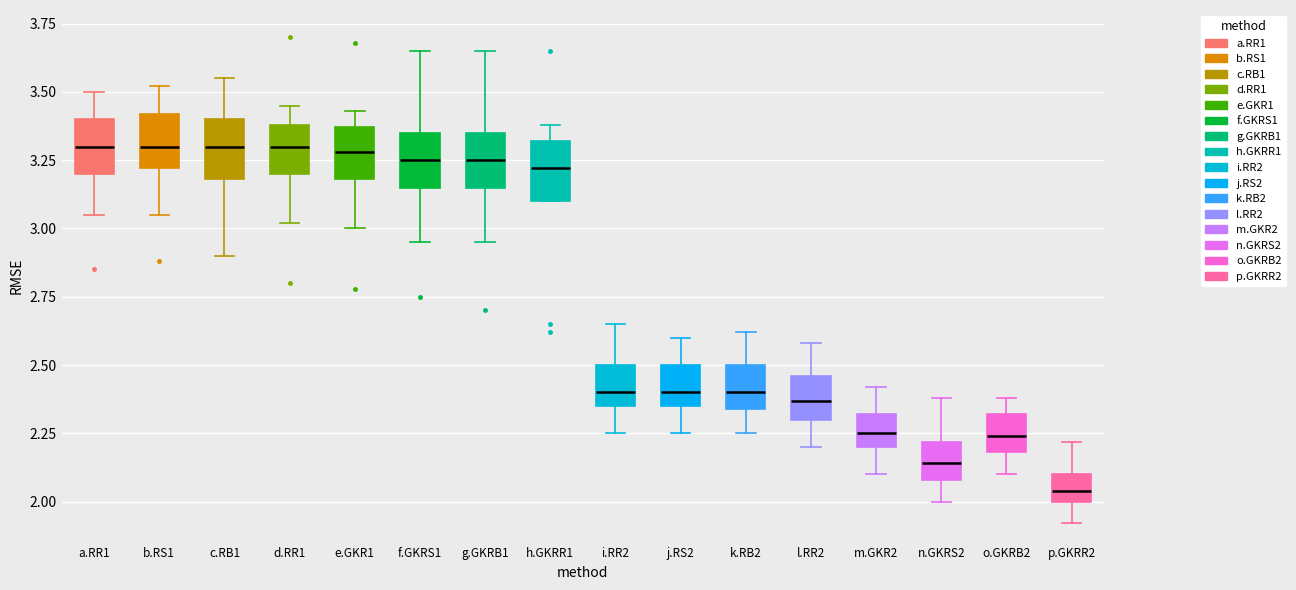

Reading left to right, read every box against the y-axis: the position of its median line, the range the box covers, and the ends of its whiskers. The values are not printed on the chart, so give them approximately, as read against the axis.

a.RR1: median 3.30, box 3.20 to 3.40, whiskers 3.05 to 3.50
b.RS1: median 3.30, box 3.20 to 3.40, whiskers 3.05 to 3.50
c.RB1: median 3.30, box 3.20 to 3.40, whiskers 2.90 to 3.55
d.RR1: median 3.30, box 3.20 to 3.40, whiskers 3.00 to 3.45
e.GKR1: median 3.30, box 3.20 to 3.35, whiskers 3.00 to 3.45
f.GKRS1: median 3.25, box 3.15 to 3.35, whiskers 2.95 to 3.65
g.GKRB1: median 3.25, box 3.15 to 3.35, whiskers 2.95 to 3.65
h.GKRR1: median 3.20, box 3.10 to 3.30, whiskers 3.10 to 3.40
i.RR2: median 2.40, box 2.35 to 2.50, whiskers 2.25 to 2.65
j.RS2: median 2.40, box 2.35 to 2.50, whiskers 2.25 to 2.60
k.RB2: median 2.40, box 2.35 to 2.50, whiskers 2.25 to 2.60
l.RR2: median 2.35, box 2.30 to 2.45, whiskers 2.20 to 2.60
m.GKR2: median 2.25, box 2.20 to 2.30, whiskers 2.10 to 2.40
n.GKRS2: median 2.15, box 2.10 to 2.20, whiskers 2.00 to 2.40
o.GKRB2: median 2.25, box 2.20 to 2.30, whiskers 2.10 to 2.40
p.GKRR2: median 2.05, box 2.00 to 2.10, whiskers 1.90 to 2.20